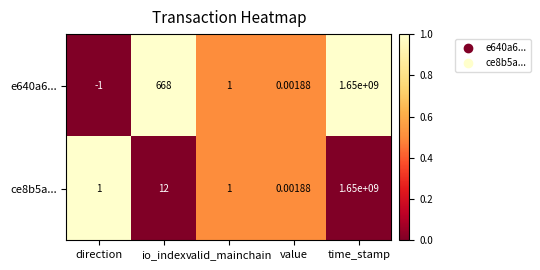

Which category has the highest value across all series?

time_stamp